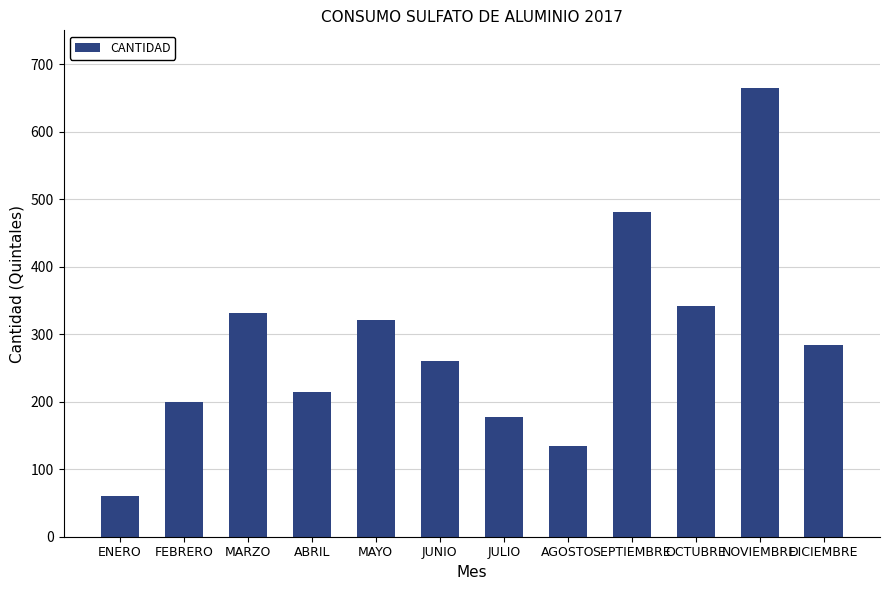

What is the average value?

289